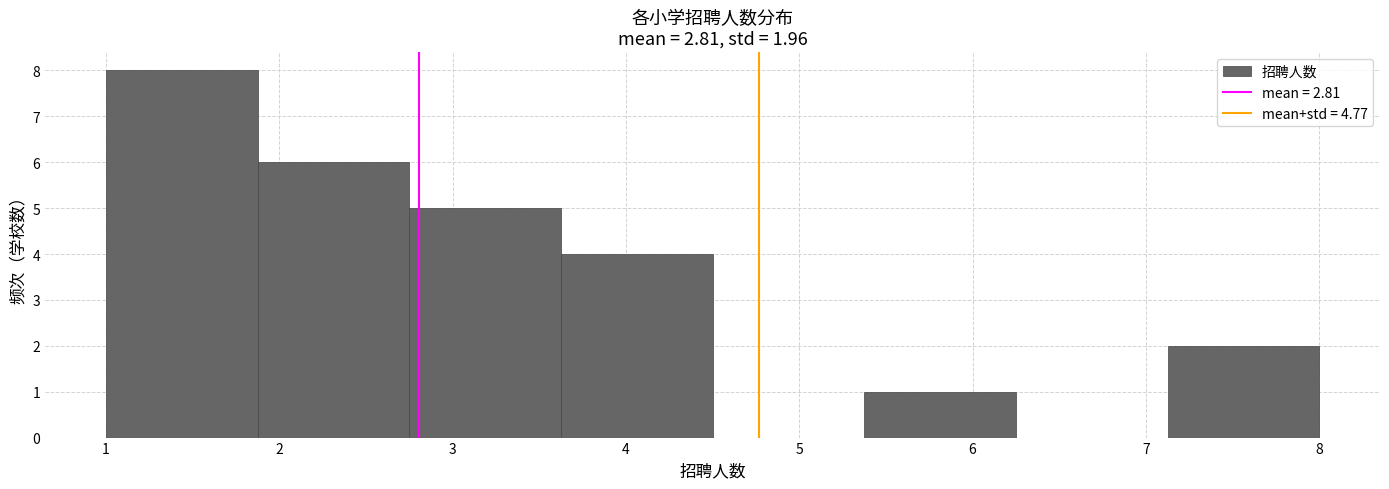

Over which range of the x-axis is the bar tallest?

1.0 to 1.9